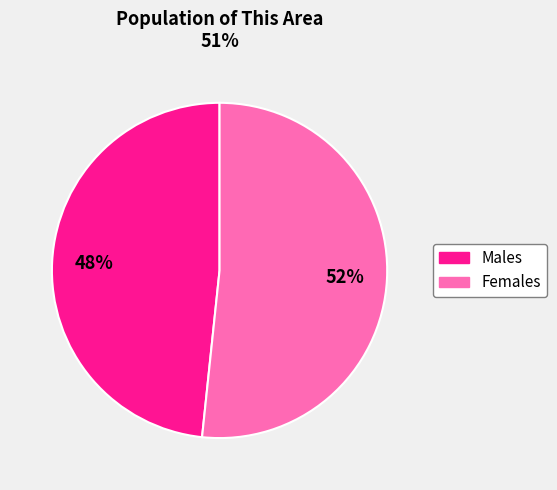

To the nearest percent, what is the average slice percentage?

50%